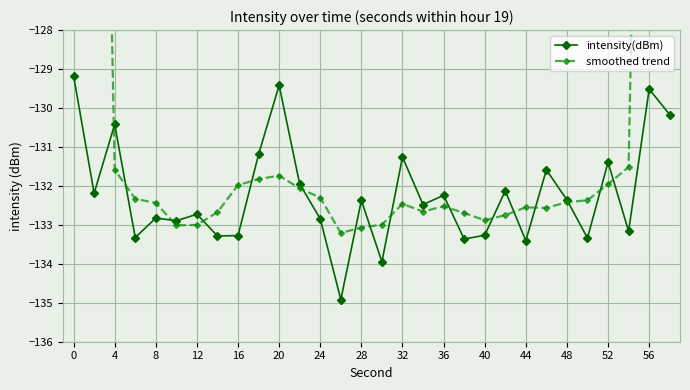

Reading right to left, what are all the values shown in this chart?

intensity(dBm): -130.2	-129.5	-133.2	-131.4	-133.3	-132.4	-131.6	-133.4	-132.1	-133.3	-133.4	-132.2	-132.5	-131.3	-133.9	-132.4	-134.9	-132.8	-132.0	-129.4	-131.2	-133.3	-133.3	-132.7	-132.9	-132.8	-133.3	-130.4	-132.2	-129.2
smoothed trend: -78.6	-104.8	-131.5	-132.0	-132.4	-132.4	-132.6	-132.6	-132.8	-132.9	-132.7	-132.5	-132.7	-132.5	-133.0	-133.1	-133.2	-132.3	-132.1	-131.7	-131.8	-132.0	-132.7	-133.0	-133.0	-132.4	-132.3	-131.6	-105.0	-78.4